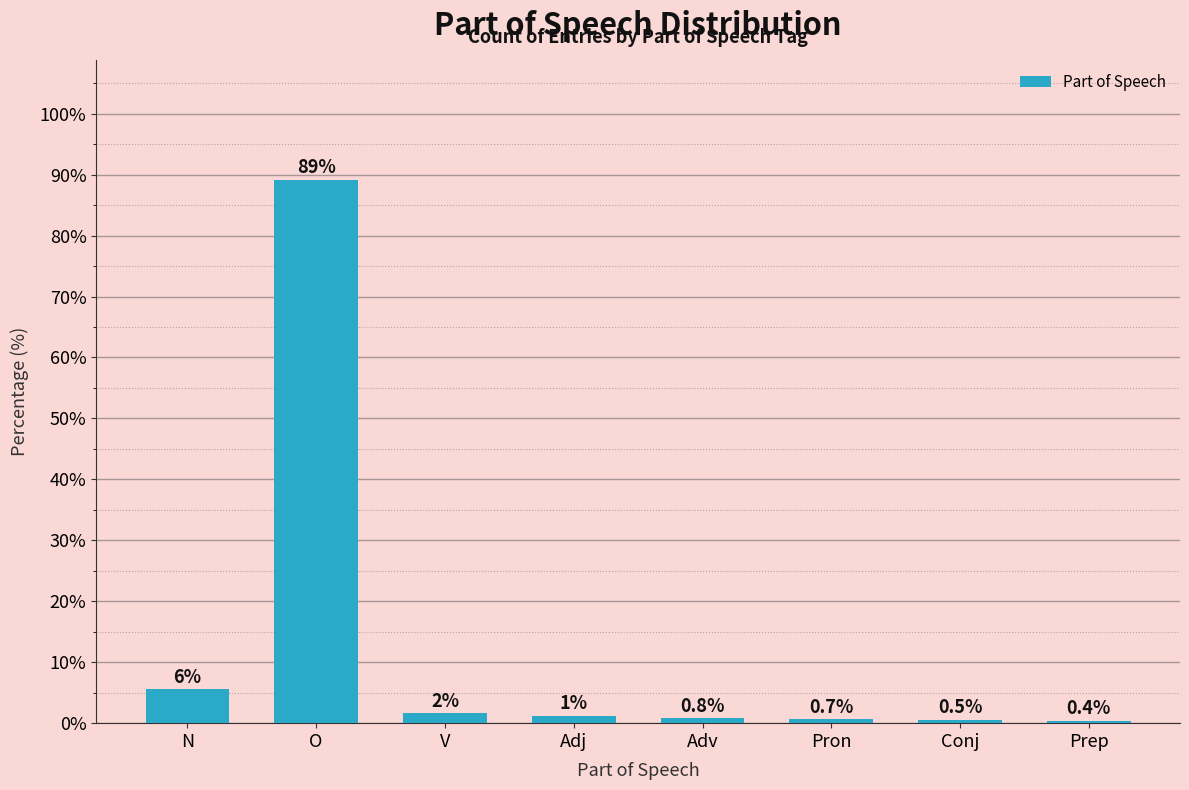

True or false: the data shows 0.7 at Pron.

True